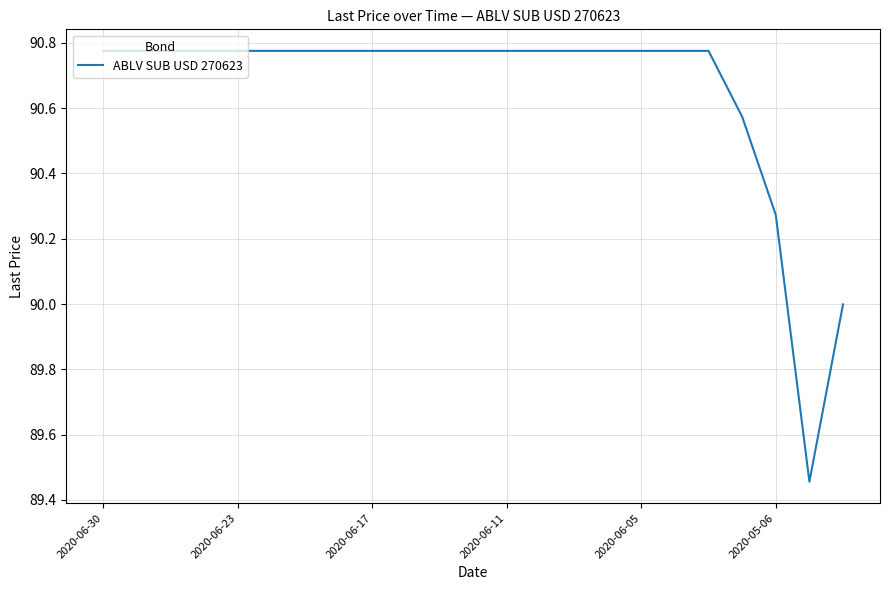

How many distinct data groups are displayed?

1